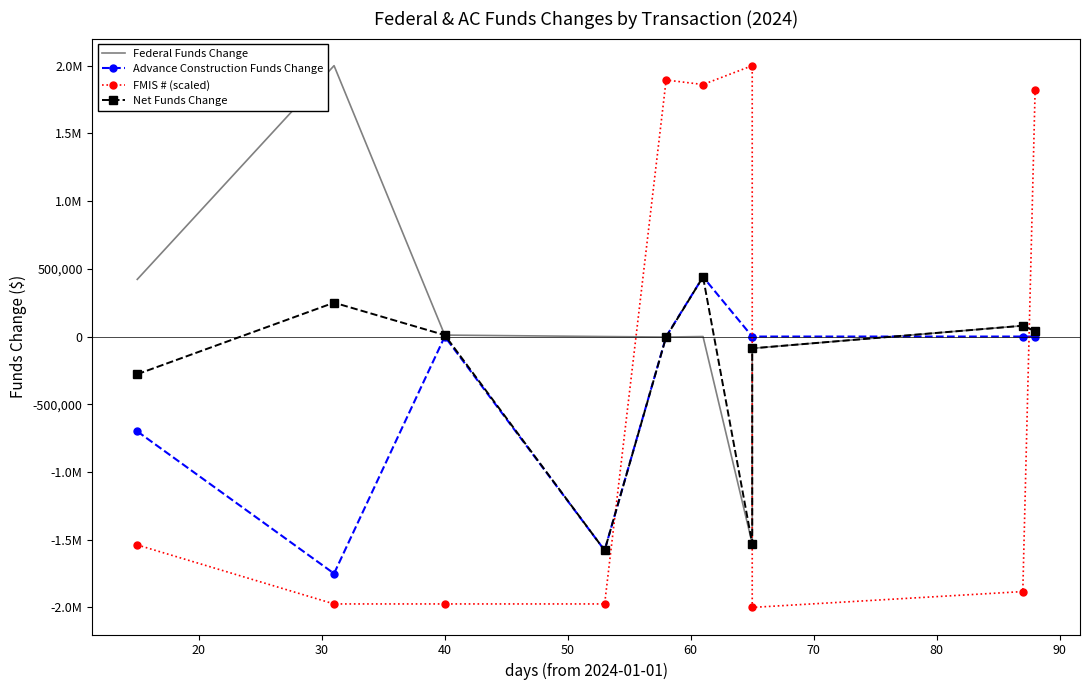

Reading right to left, extract all data points from this chart.

Federal Funds Change: 39920.0	79963.0	-87137.0	-1529606.0	0.0	-3740.0	0.0	10800.0	2000000.0	422166.0
Advance Construction Funds Change: 0.0	0.0	0.0	0.0	440498.0	0.0	-1578637.0	0.0	-1749972.0	-700183.0
FMIS # (scaled): 1817165.9	-1882966.3	-2000000.0	2000000.0	1860735.9	1894056.0	-1974325.8	-1974325.4	-1974326.7	-1538663.9
Net Funds Change: 39920.0	79963.0	-87137.0	-1529606.0	440498.0	-3740.0	-1578637.0	10800.0	250028.0	-278017.0